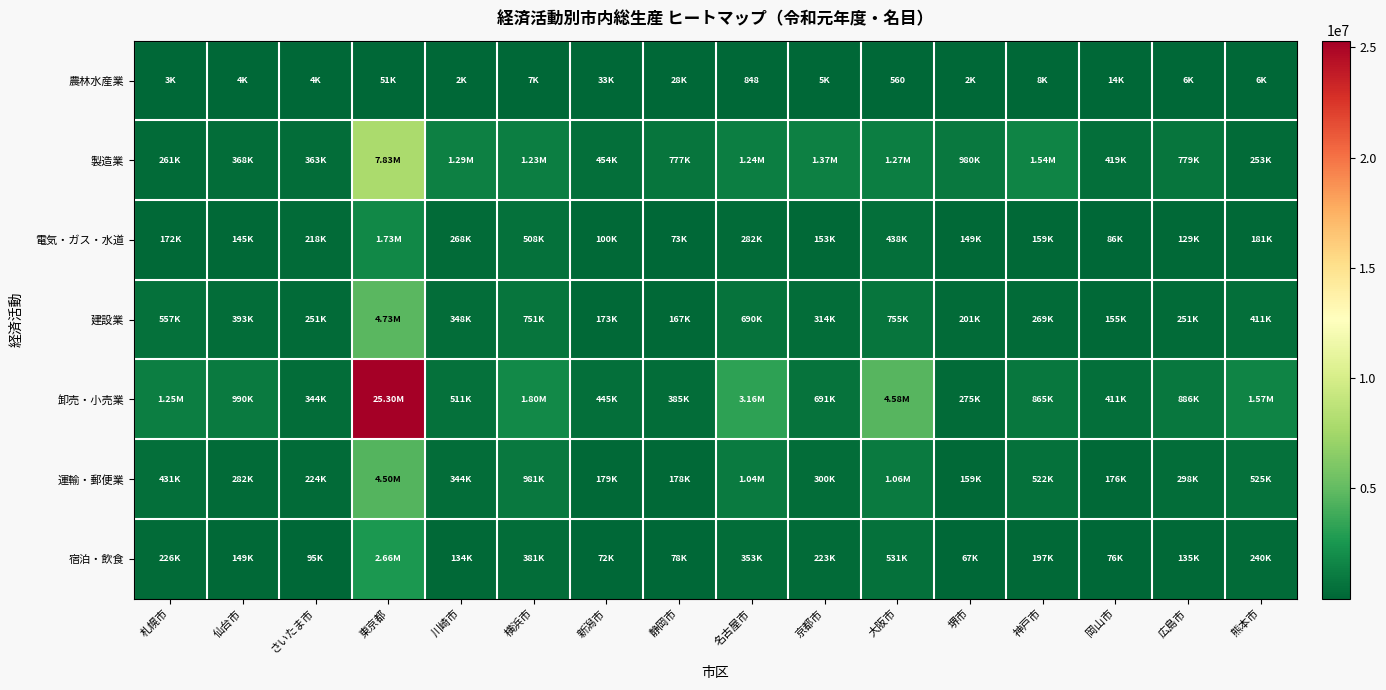

True or false: 製造業 has a value of 472999 at 京都市.

False